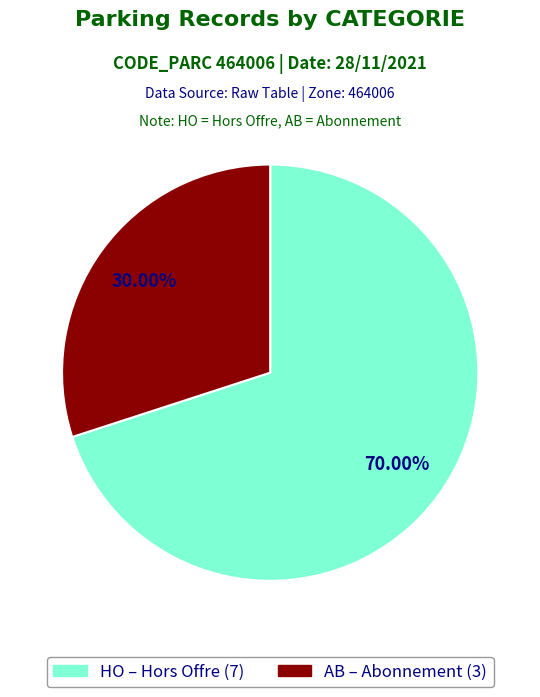

What is the ratio of the value at HO to the value at AB?

2.3